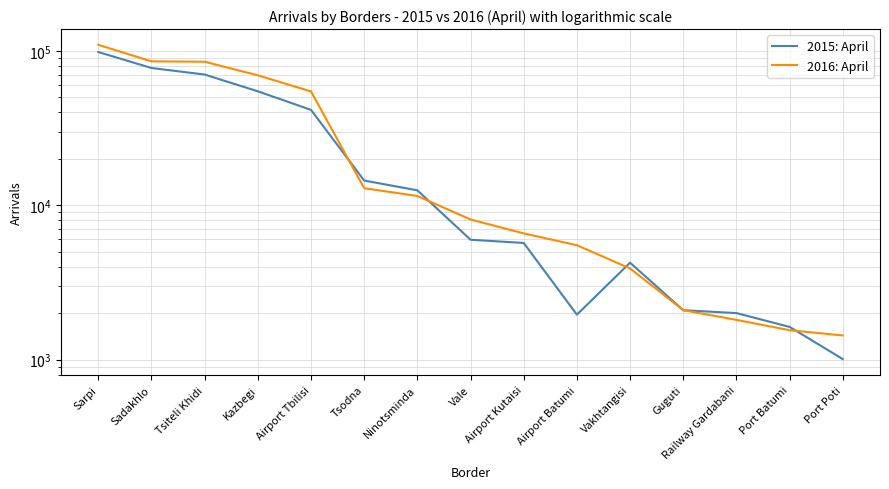

At which category does 2015: April reach its first local valley?

Airport Batumi